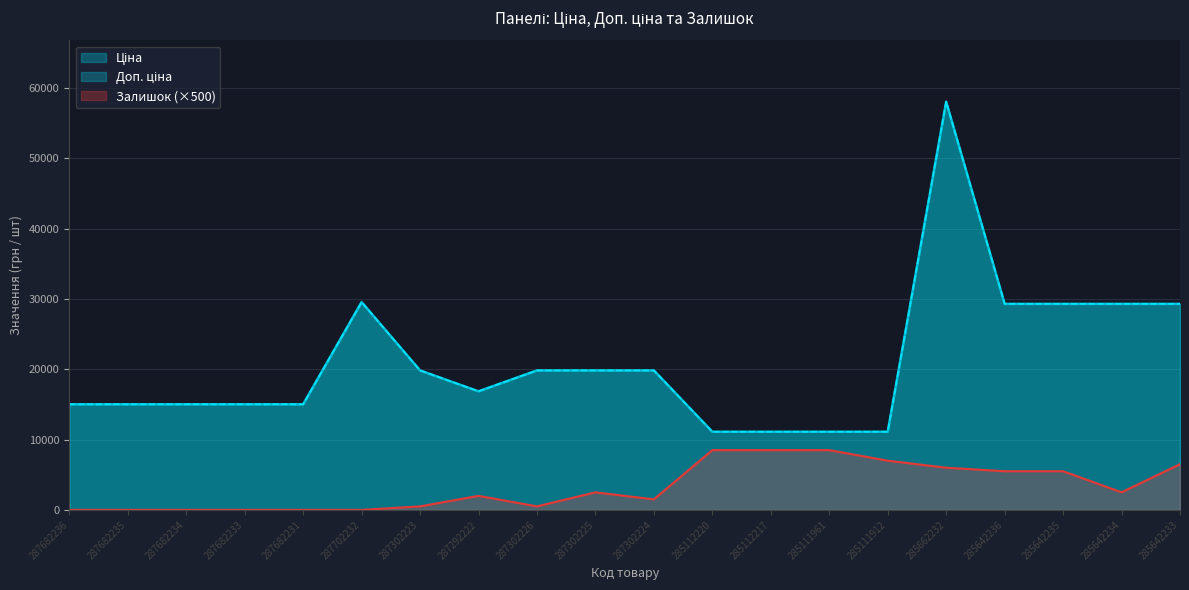

Between 285642233 and 285111961, which is larger?

285642233